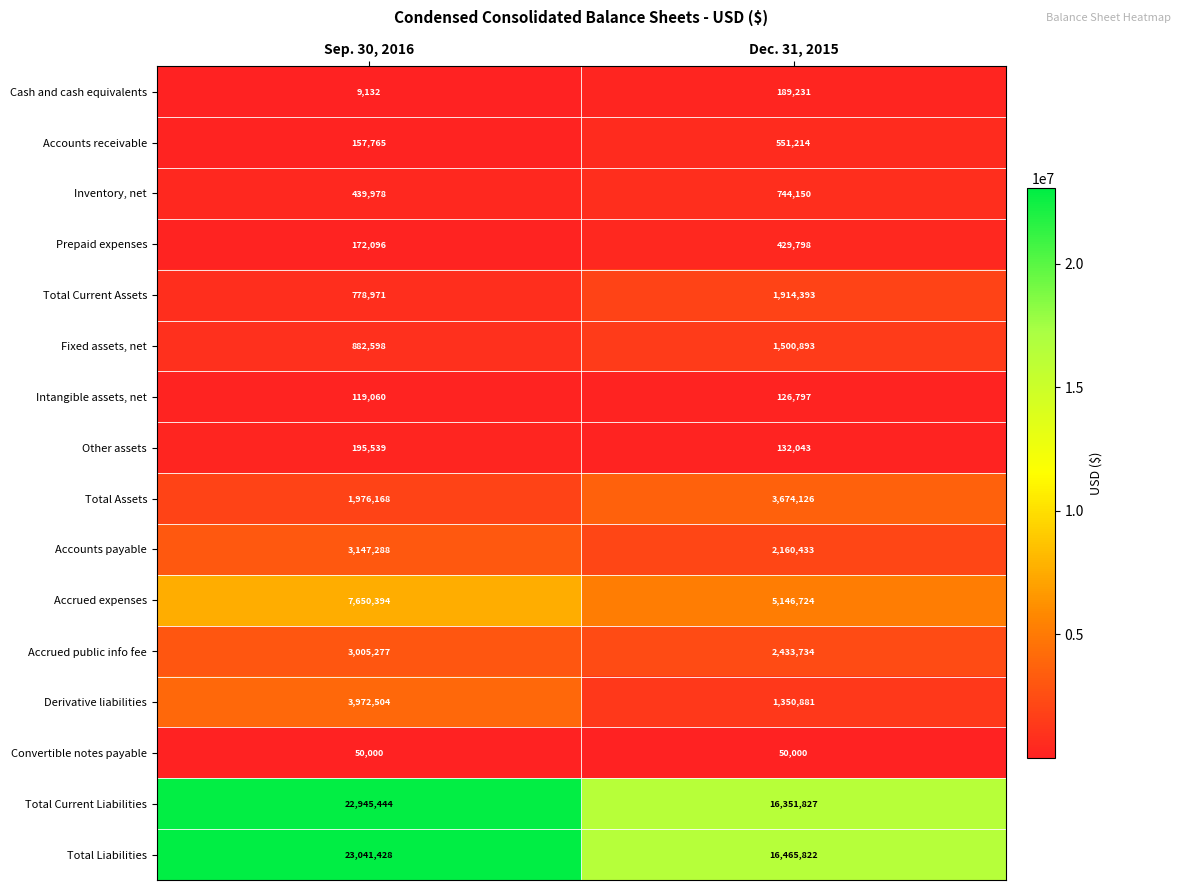

At which category does the chart reach its minimum across all series?

Sep. 30, 2016